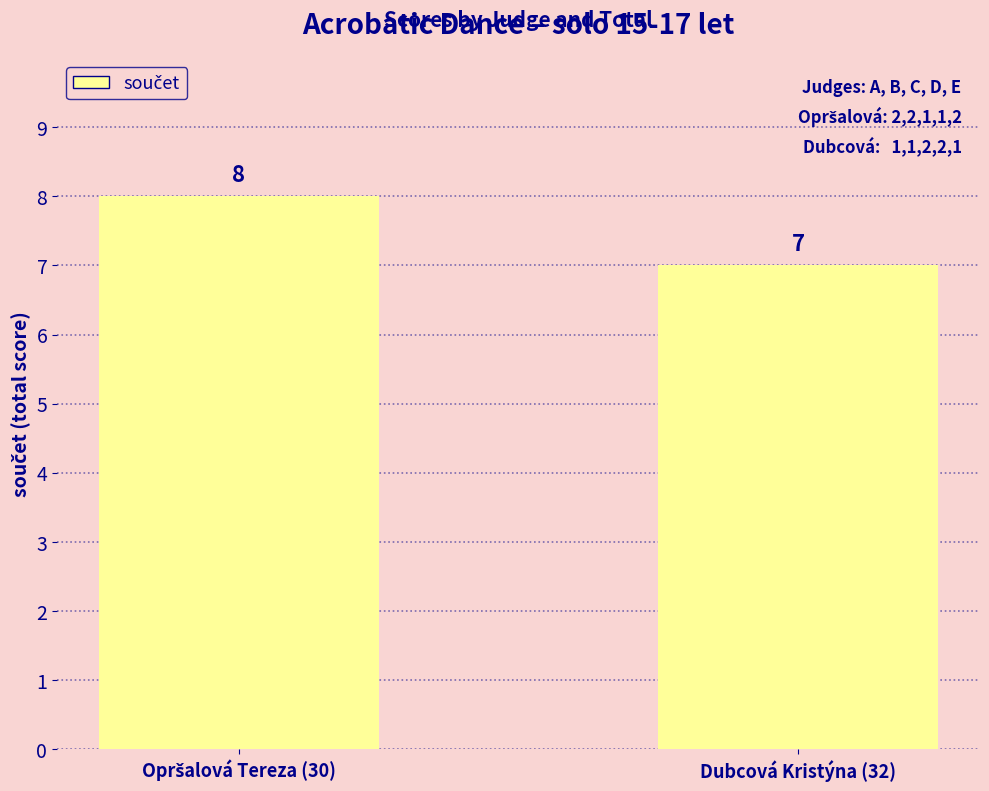

What is the average value?

8